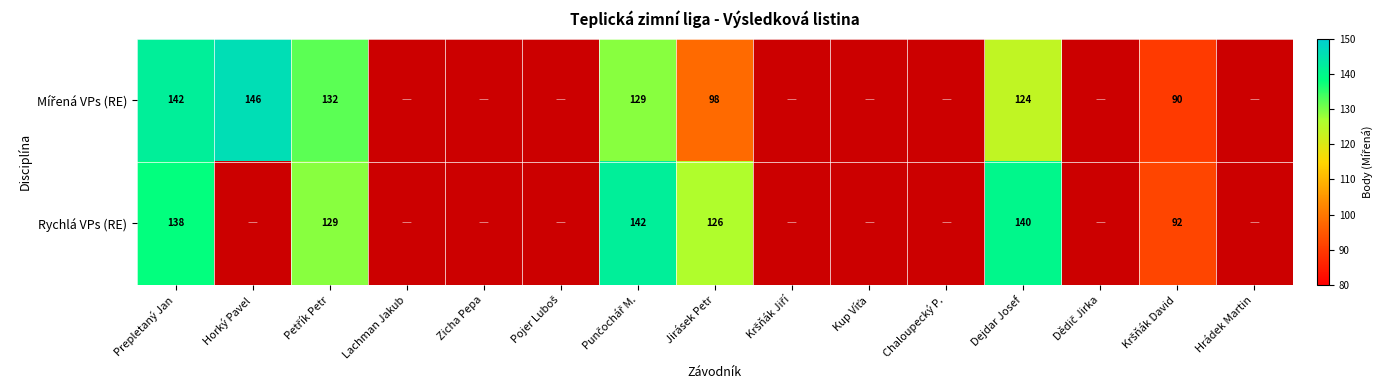

What is the total value across all series at Dejdar Josef?

264